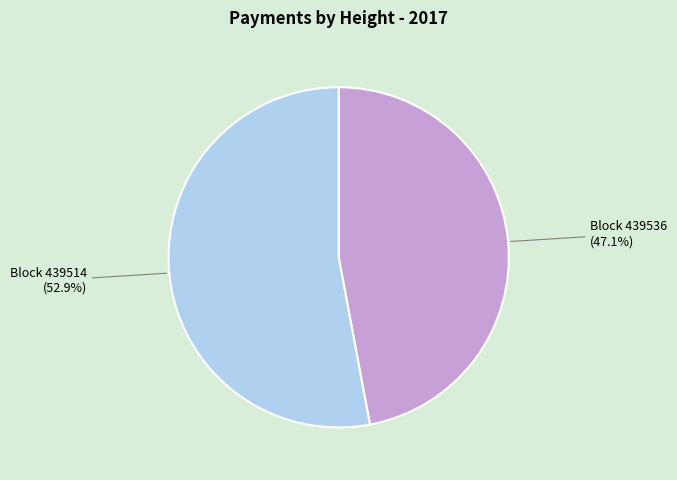

Is there a majority slice in this chart?

Yes